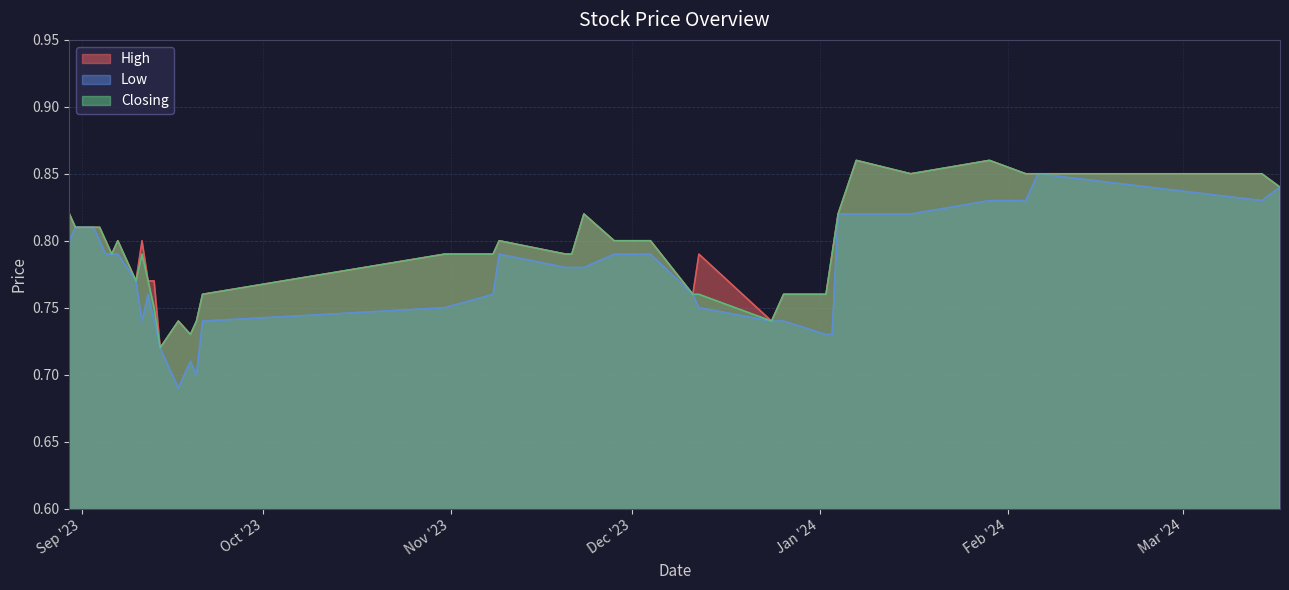

Reading left to right, extract all data points from this chart.

High: 17/03/2024=0.8	14/03/2024=0.8	06/02/2024=0.8	05/02/2024=0.8	04/02/2024=0.8	29/01/2024=0.9	16/01/2024=0.8	07/01/2024=0.9	04/01/2024=0.8	03/01/2024=0.8	02/01/2024=0.8	26/12/2023=0.8	24/12/2023=0.7	12/12/2023=0.8	11/12/2023=0.8	04/12/2023=0.8	30/11/2023=0.8	28/11/2023=0.8	23/11/2023=0.8	21/11/2023=0.8	20/11/2023=0.8	09/11/2023=0.8	08/11/2023=0.8	31/10/2023=0.8	21/09/2023=0.8	20/09/2023=0.7	19/09/2023=0.7	17/09/2023=0.7	14/09/2023=0.7	13/09/2023=0.8	12/09/2023=0.8	11/09/2023=0.8	10/09/2023=0.8	07/09/2023=0.8	06/09/2023=0.8	05/09/2023=0.8	04/09/2023=0.8	03/09/2023=0.8	31/08/2023=0.8	30/08/2023=0.8
Low: 17/03/2024=0.8	14/03/2024=0.8	06/02/2024=0.8	05/02/2024=0.8	04/02/2024=0.8	29/01/2024=0.8	16/01/2024=0.8	07/01/2024=0.8	04/01/2024=0.8	03/01/2024=0.7	02/01/2024=0.7	26/12/2023=0.7	24/12/2023=0.7	12/12/2023=0.8	11/12/2023=0.8	04/12/2023=0.8	30/11/2023=0.8	28/11/2023=0.8	23/11/2023=0.8	21/11/2023=0.8	20/11/2023=0.8	09/11/2023=0.8	08/11/2023=0.8	31/10/2023=0.8	21/09/2023=0.7	20/09/2023=0.7	19/09/2023=0.7	17/09/2023=0.7	14/09/2023=0.7	13/09/2023=0.7	12/09/2023=0.8	11/09/2023=0.7	10/09/2023=0.8	07/09/2023=0.8	06/09/2023=0.8	05/09/2023=0.8	04/09/2023=0.8	03/09/2023=0.8	31/08/2023=0.8	30/08/2023=0.8
Closing: 17/03/2024=0.8	14/03/2024=0.8	06/02/2024=0.8	05/02/2024=0.8	04/02/2024=0.8	29/01/2024=0.9	16/01/2024=0.8	07/01/2024=0.9	04/01/2024=0.8	03/01/2024=0.8	02/01/2024=0.8	26/12/2023=0.8	24/12/2023=0.7	12/12/2023=0.8	11/12/2023=0.8	04/12/2023=0.8	30/11/2023=0.8	28/11/2023=0.8	23/11/2023=0.8	21/11/2023=0.8	20/11/2023=0.8	09/11/2023=0.8	08/11/2023=0.8	31/10/2023=0.8	21/09/2023=0.8	20/09/2023=0.7	19/09/2023=0.7	17/09/2023=0.7	14/09/2023=0.7	13/09/2023=0.8	12/09/2023=0.8	11/09/2023=0.8	10/09/2023=0.8	07/09/2023=0.8	06/09/2023=0.8	05/09/2023=0.8	04/09/2023=0.8	03/09/2023=0.8	31/08/2023=0.8	30/08/2023=0.8